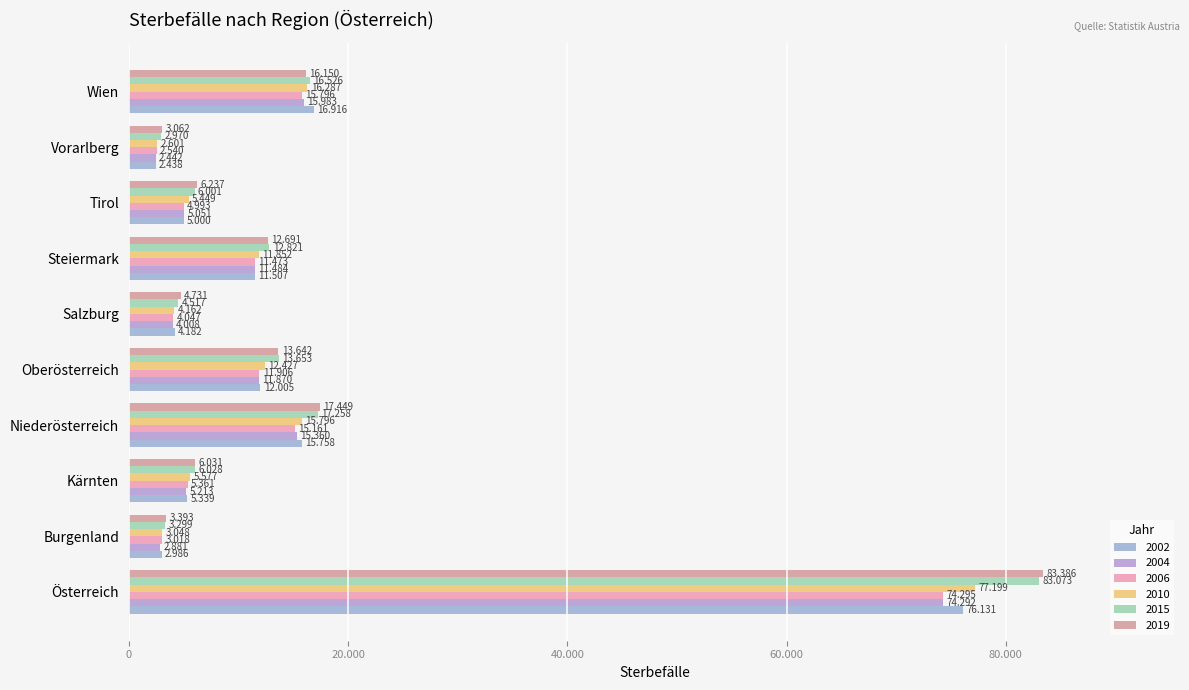

What is the label of the 6th bar from the right?

Oberösterreich